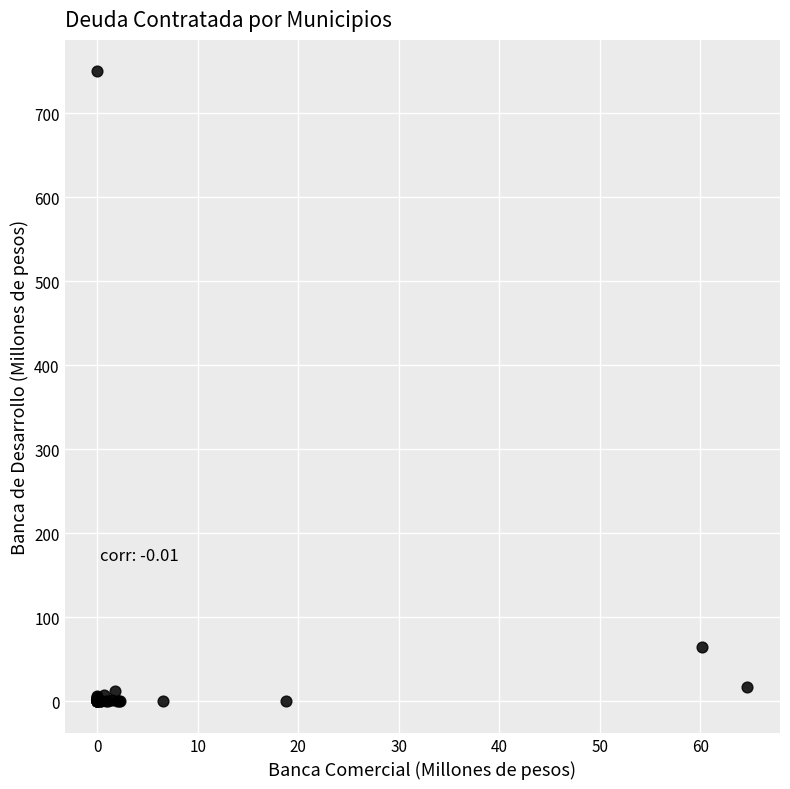

What Y value in the scatter plot is closest to 375?

64.3